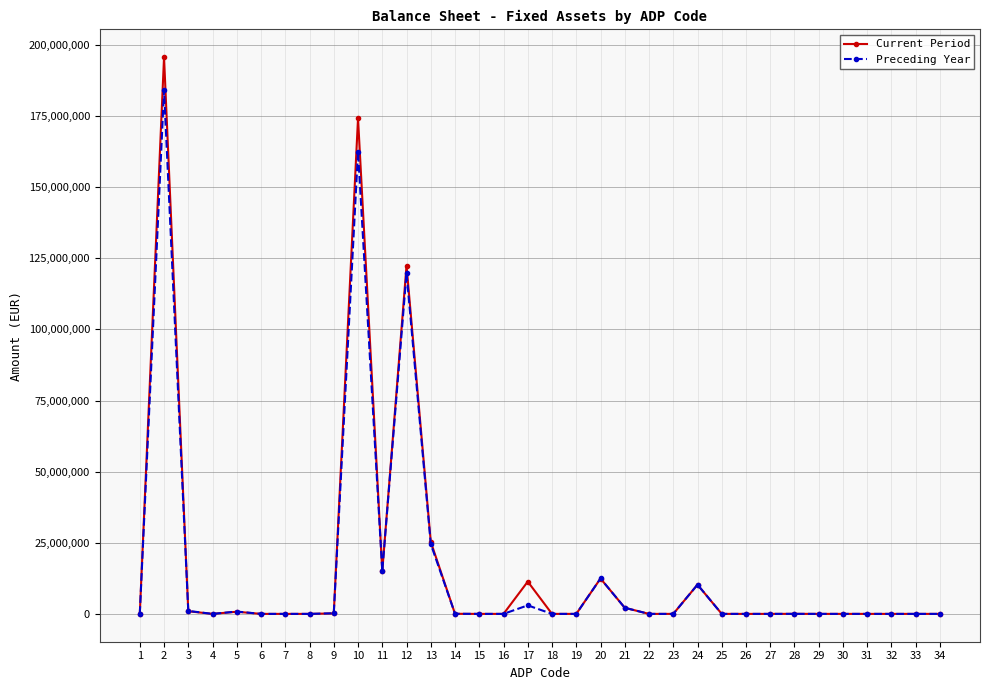

At which category is the sum across all series the highest?

2